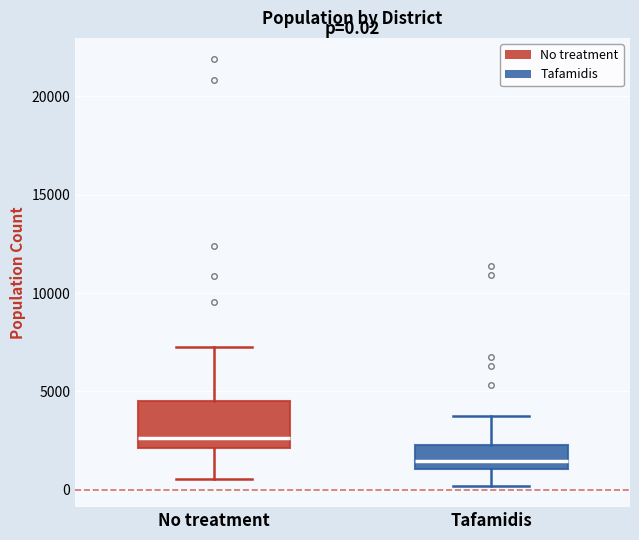

Which box is the tallest, from its lower edge to its upper edge?

No treatment